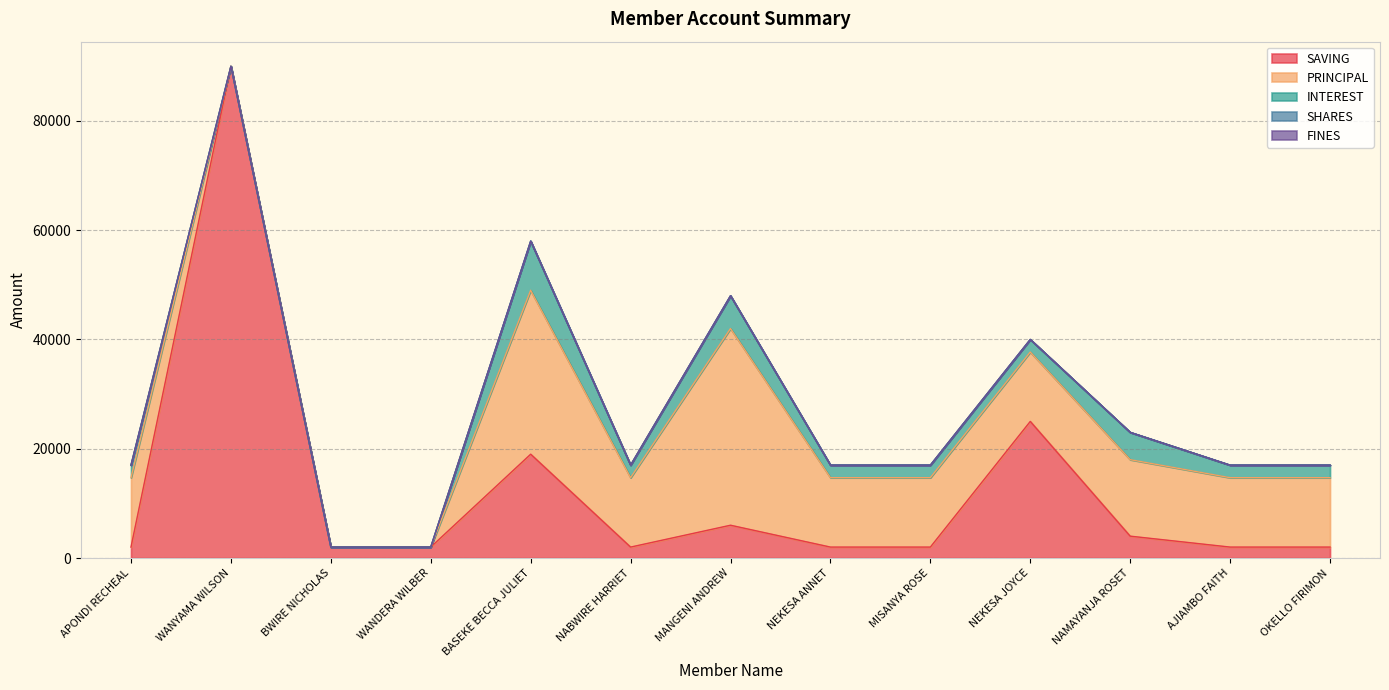

Reading right to left, extract all data points from this chart.

SAVING: 2000	2000	4000	25000	2000	2000	6000	2000	19000	2000	2000	90000	2000
PRINCIPAL: 12700	12700	14000	12700	12700	12700	36000	12700	30000	0	0	0	12700
INTEREST: 2300	2300	5000	2300	2300	2300	6000	2300	9000	0	0	0	2300
SHARES: 0	0	0	1	0	0	0	0	1	1	0	1	0
FINES: 0	0	0	0	0	0	0	0	0	0	0	0	0